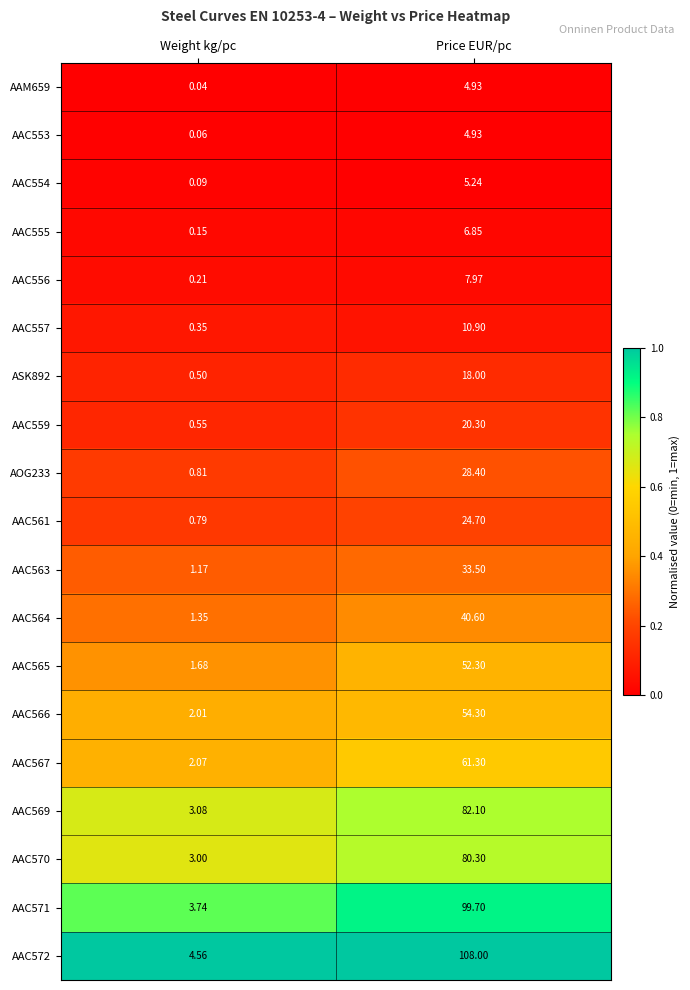

At which label is AAC555 closest to 3?

Weight kg/pc